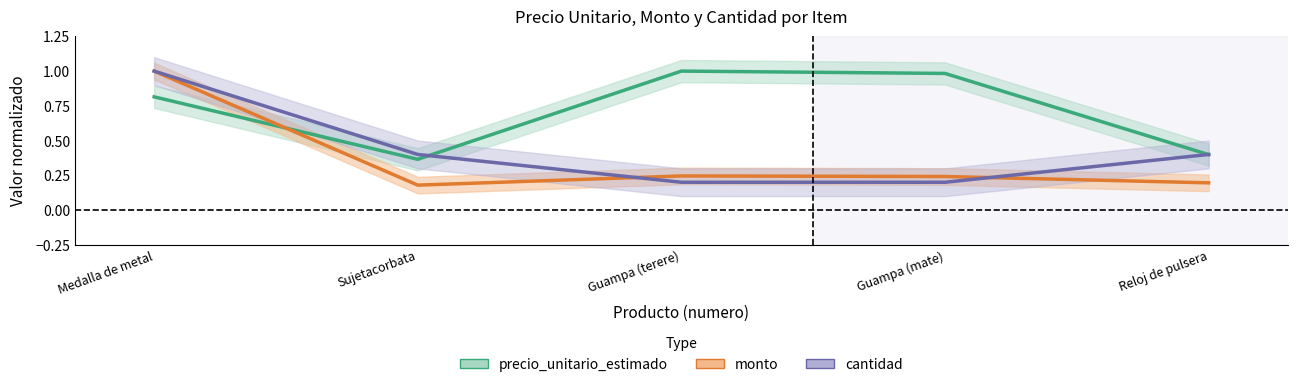

What is the total value across all series at Reloj de pulsera?

1.0